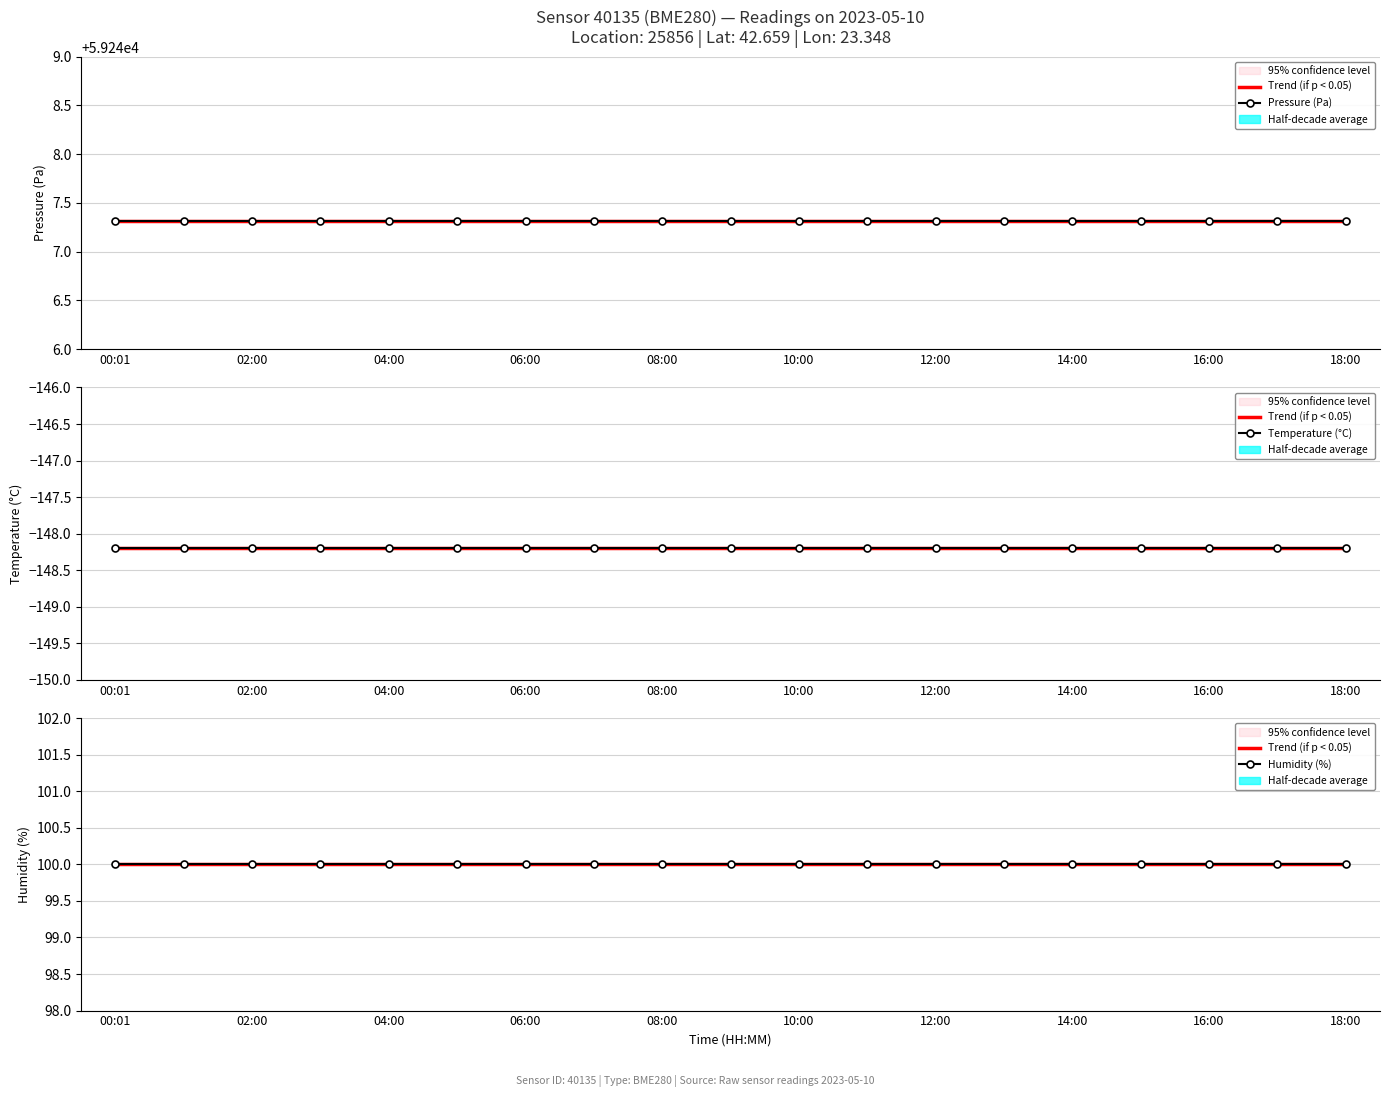

What value does the Trend (if p < 0.05) series have at 18:00?

100.0